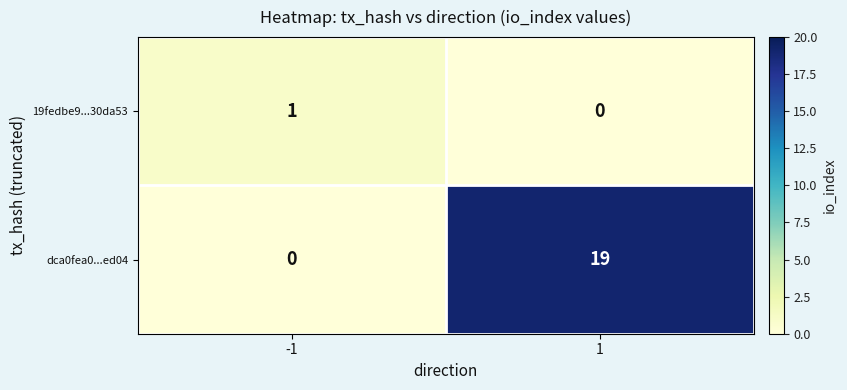

What is the difference between the highest and lowest values at -1?

1